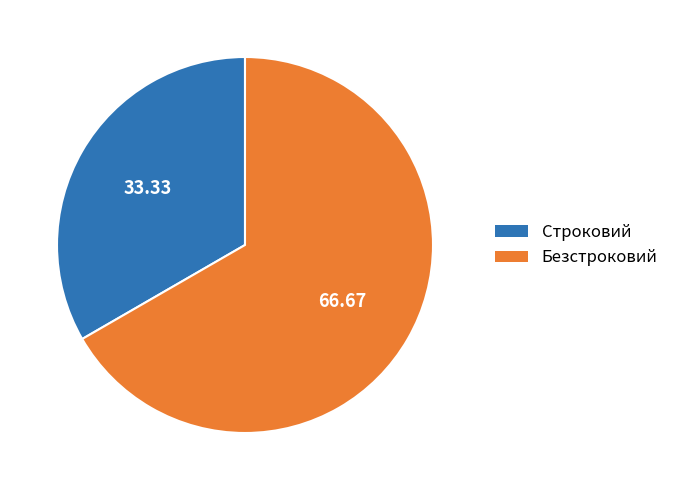

Combined, do Строковий and Безстроковий account for over 50%?

Yes